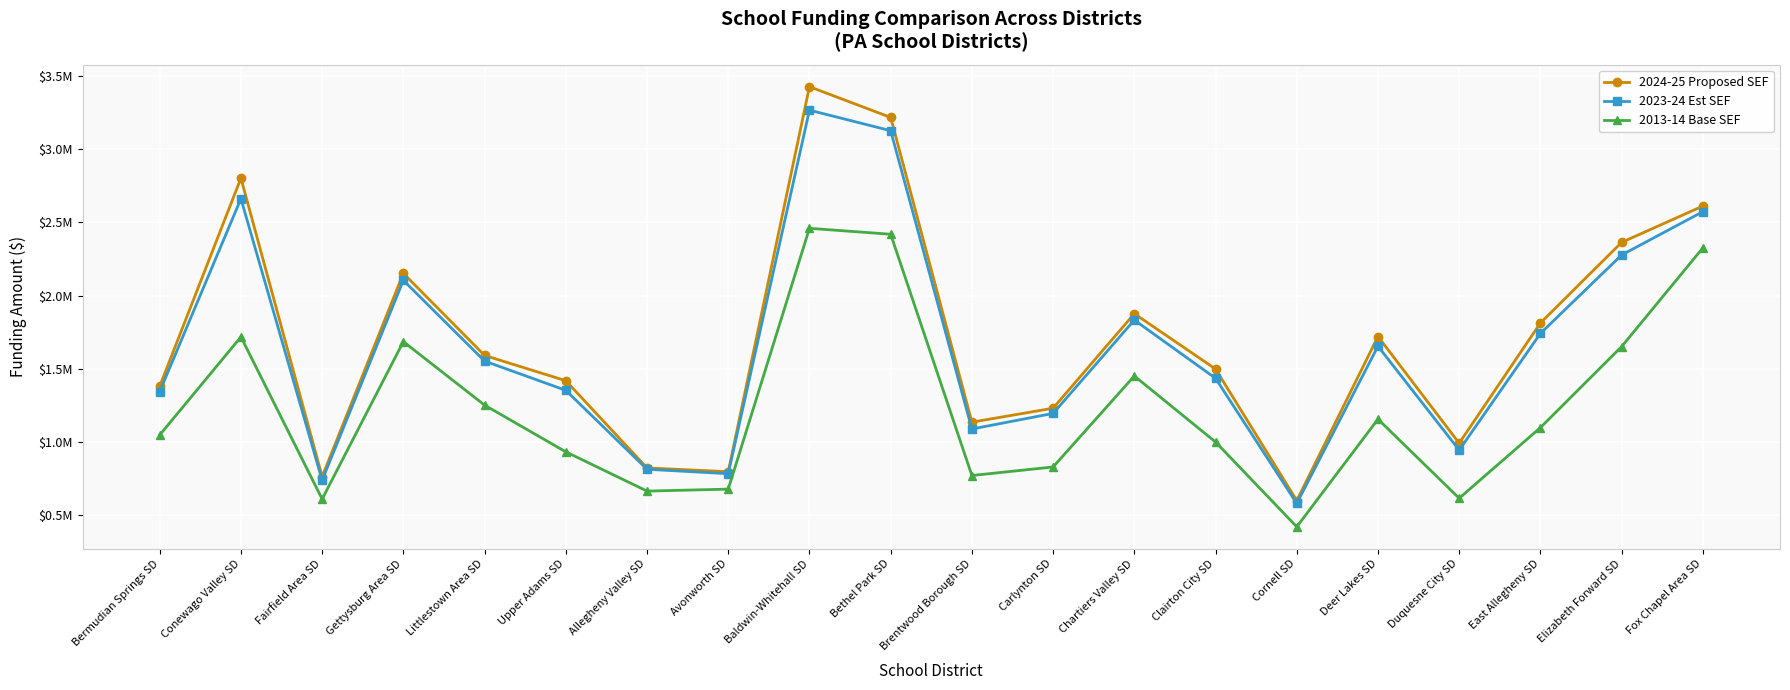

Reading left to right, what are all the values shown in this chart?

2024-25 Proposed SEF: 1380957.0	2801059.0	764312.0	2151375.0	1591411.0	1418984.0	823944.0	798144.0	3424952.0	3215180.0	1136121.0	1231331.0	1876358.0	1498695.0	601262.0	1720390.0	992547.0	1812654.0	2362810.0	2610508.0
2023-24 Est SEF: 1345099.0	2660540.0	739856.0	2103825.0	1552915.0	1353297.0	814670.0	784544.0	3264746.0	3124629.0	1089525.0	1195927.0	1832917.0	1435534.0	581571.0	1654413.0	945363.0	1741459.0	2276680.0	2572231.0
2013-14 Base SEF: 1048623.6	1717670.8	611434.5	1685441.9	1252459.4	933759.5	665907.0	679188.3	2458687.8	2418139.0	772185.3	830446.2	1451260.6	1000850.2	422113.7	1156620.4	617036.7	1098918.4	1651834.7	2324974.2